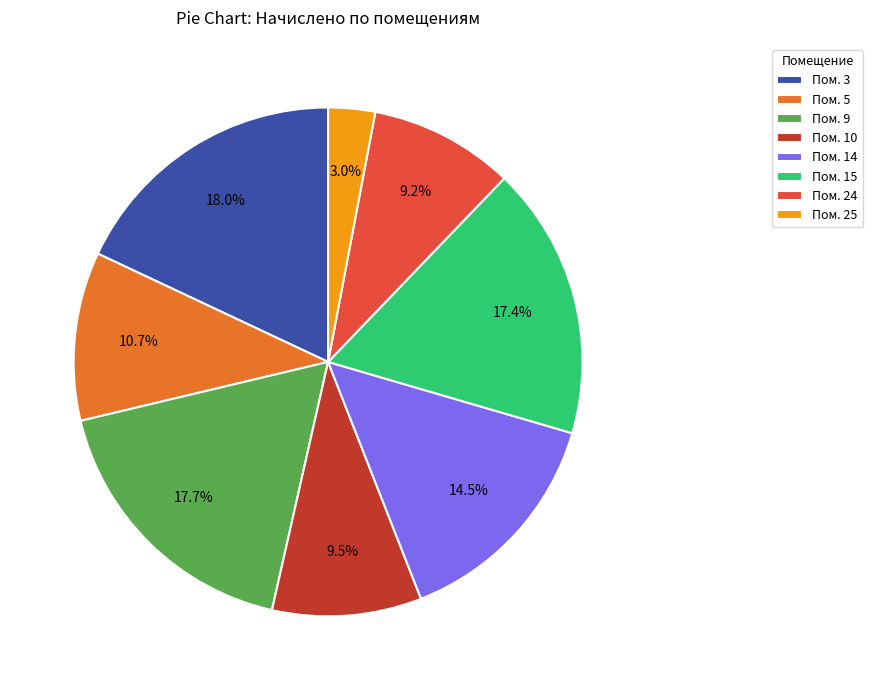

How many segments does this pie chart have?

8